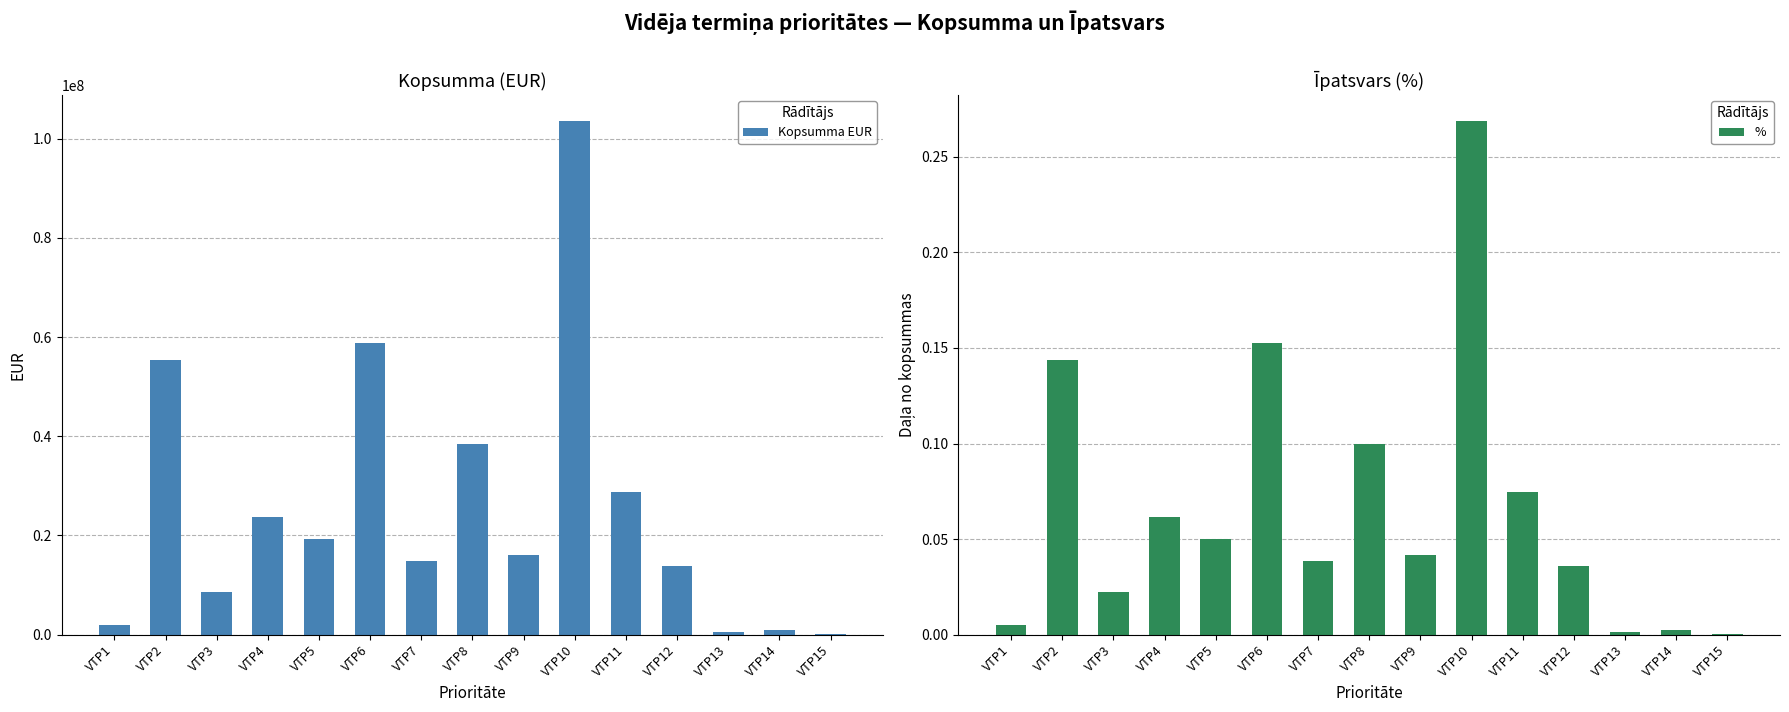

List the series in order of their peak value, lowest first.

%, Kopsumma EUR